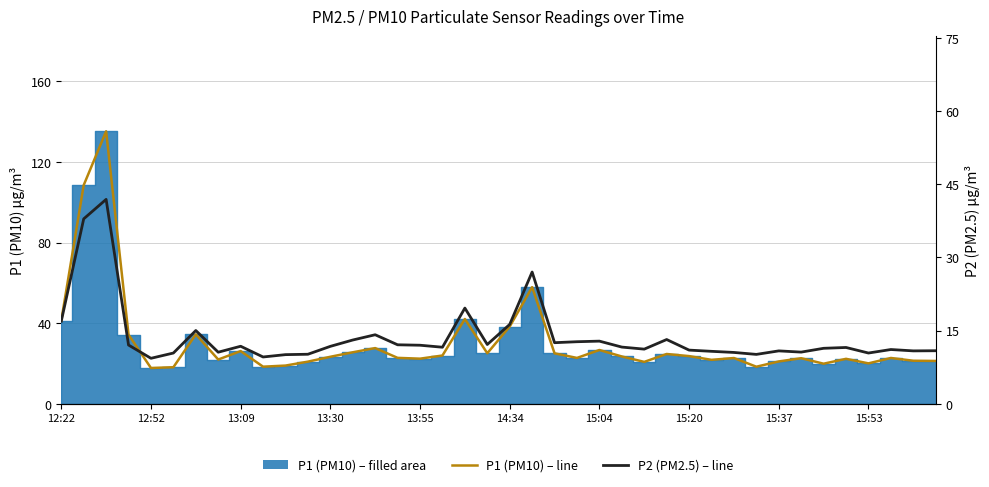

At which label does P2 (PM2.5) – line first exceed 11?

12:22